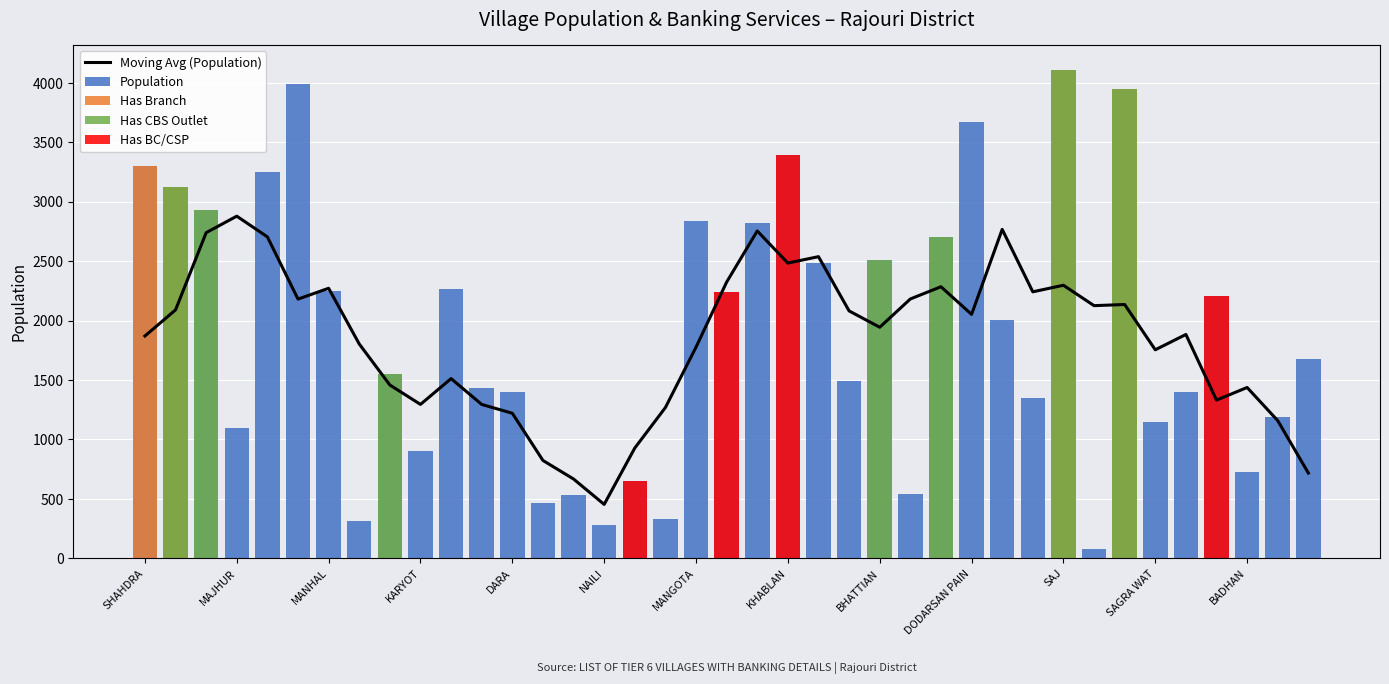

Is it true that Moving Avg (Population) equals 3101.6 at DODARSAN PAIN?

False